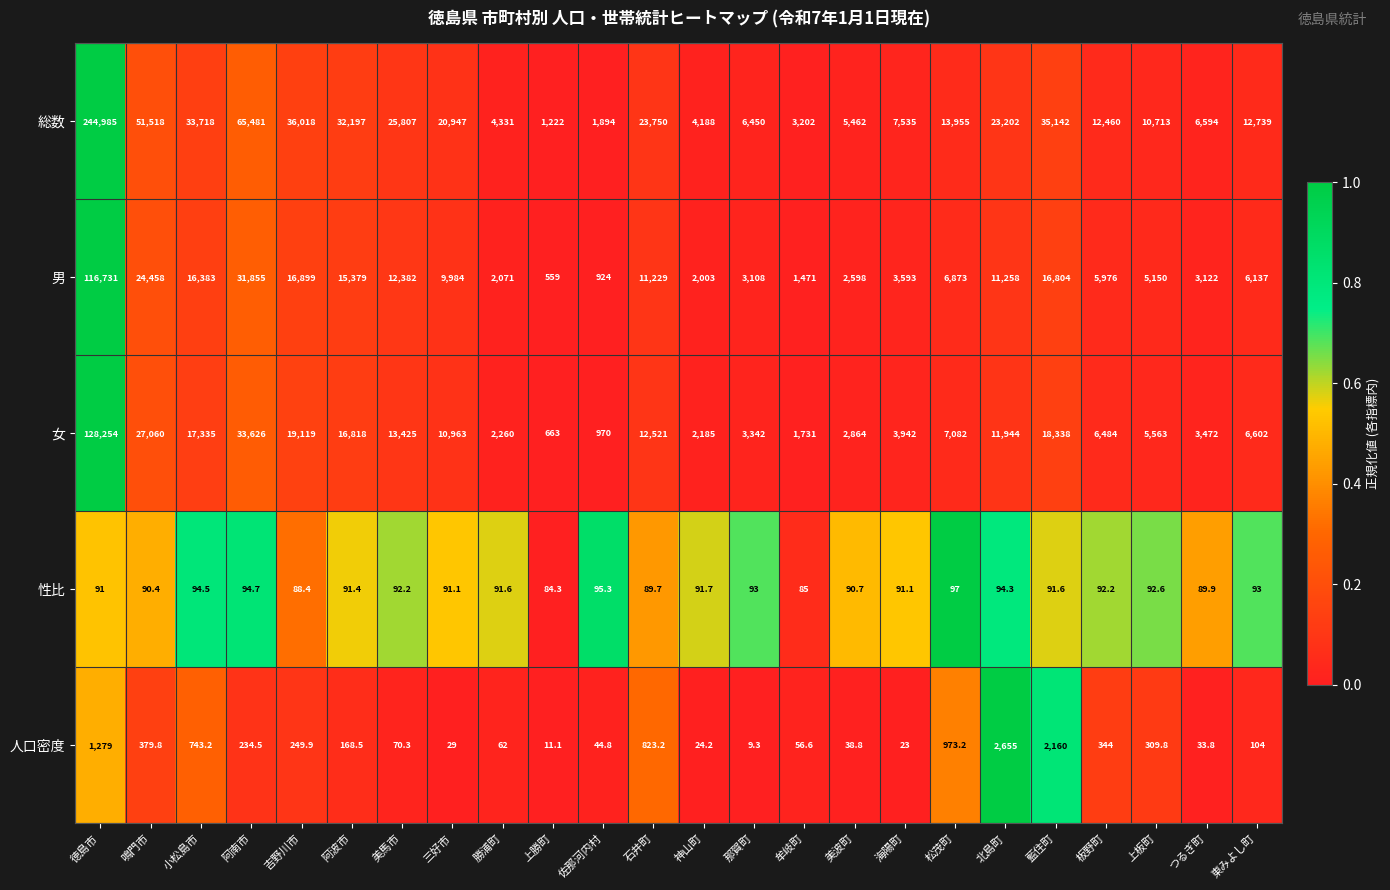

True or false: 男 has a value of 3108.0 at 那賀町.

True